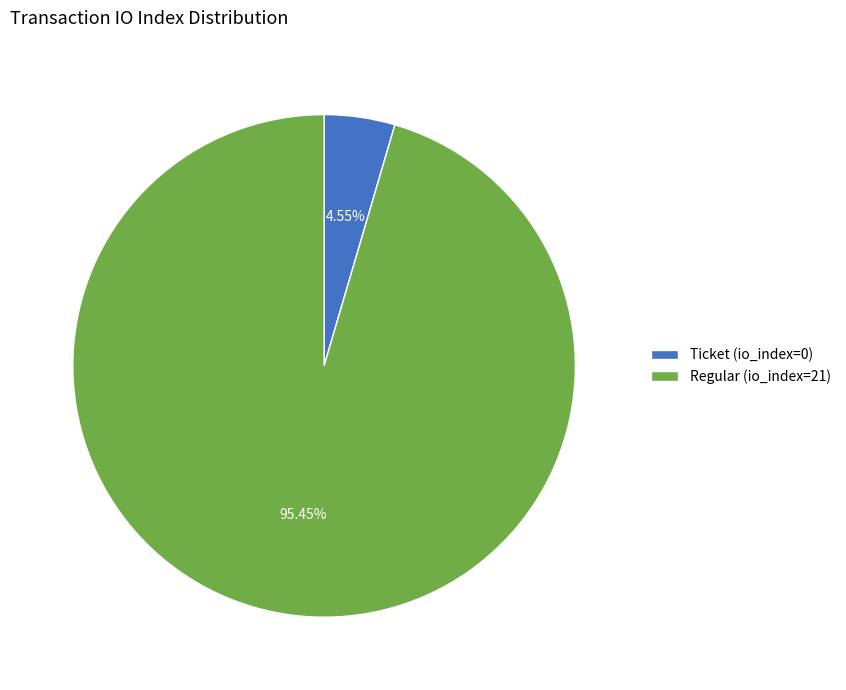

Which slice is the largest?

Regular (io_index=21)